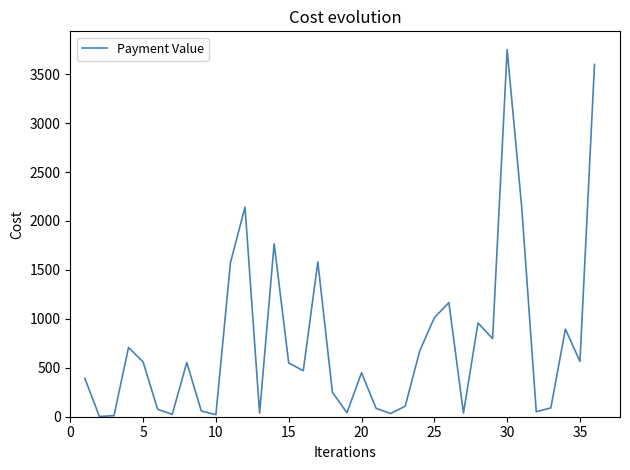

What is the greatest value displayed?

3750.0